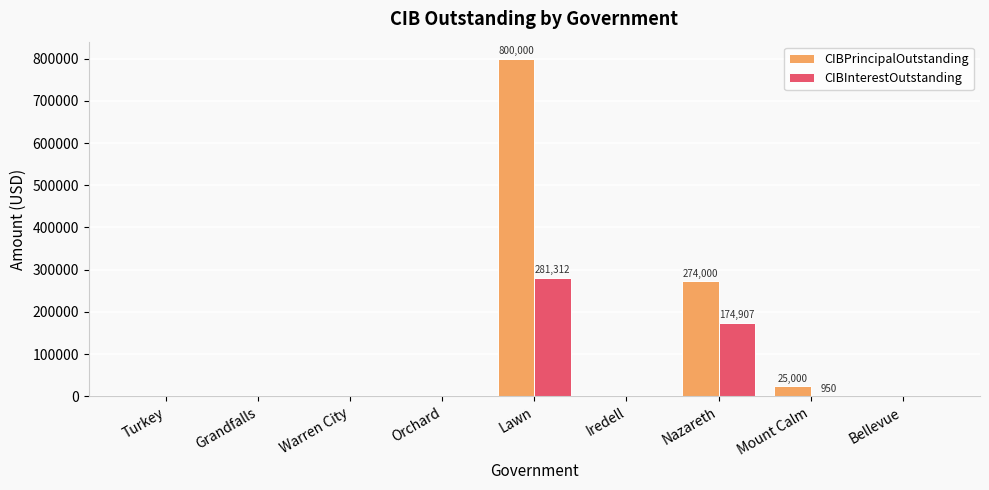

Where is CIBInterestOutstanding nearest to the value 140656?

Nazareth